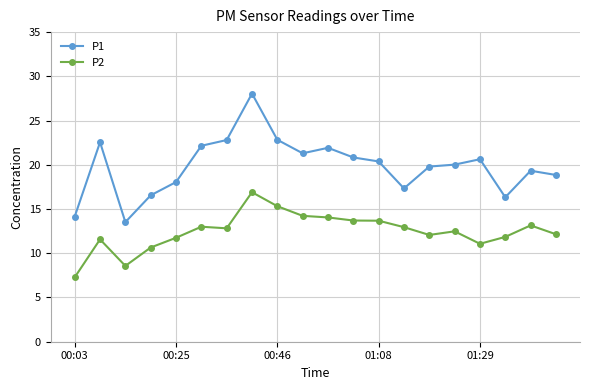

True or false: P1 and P2 cross at least once.

False